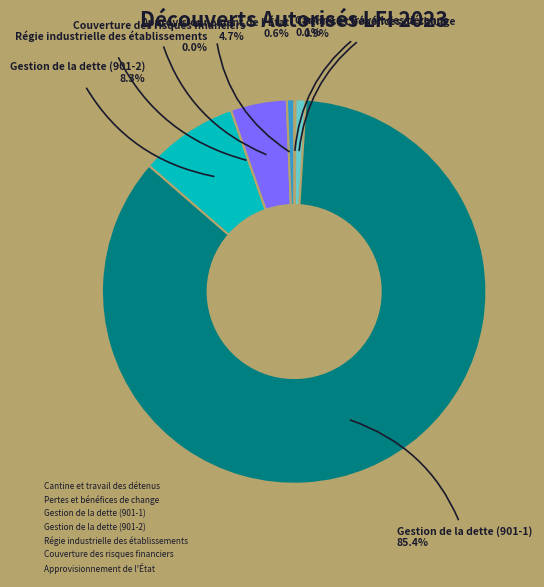

Approximately how many times larger is the value at Pertes et bénéfices de change compared to Couverture des risques financiers?

0.2